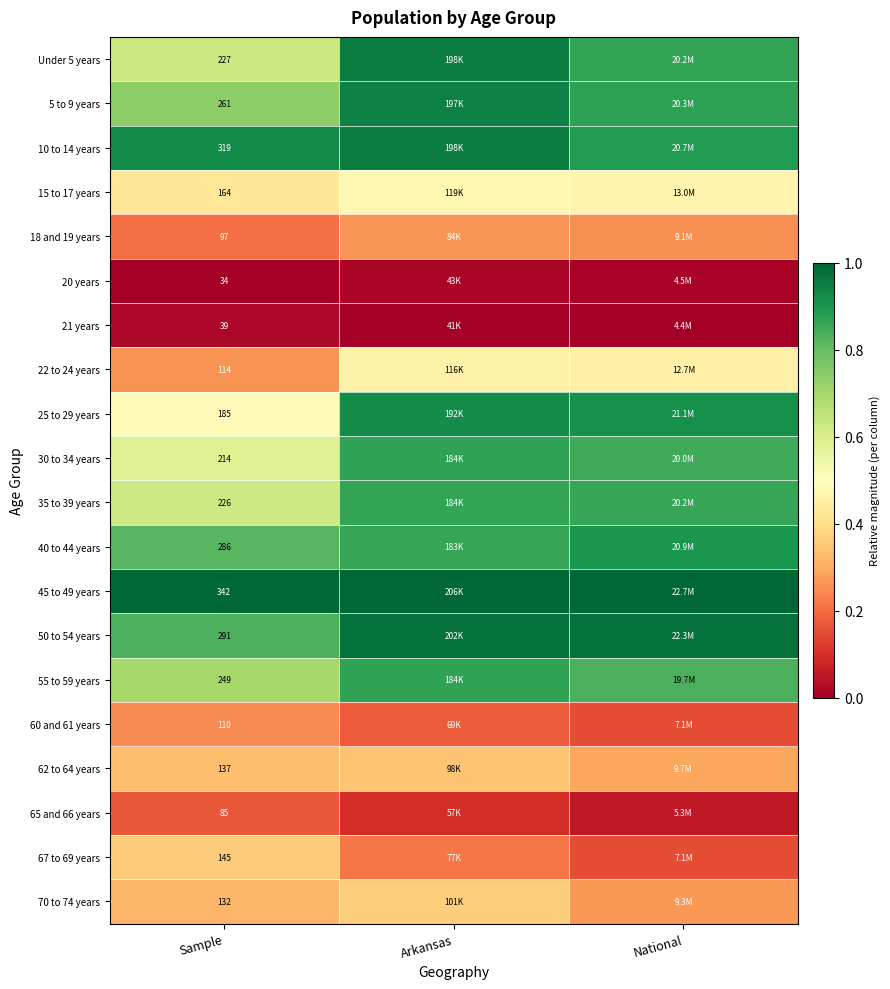

At which label is 67 to 69 years closest to 0?

National